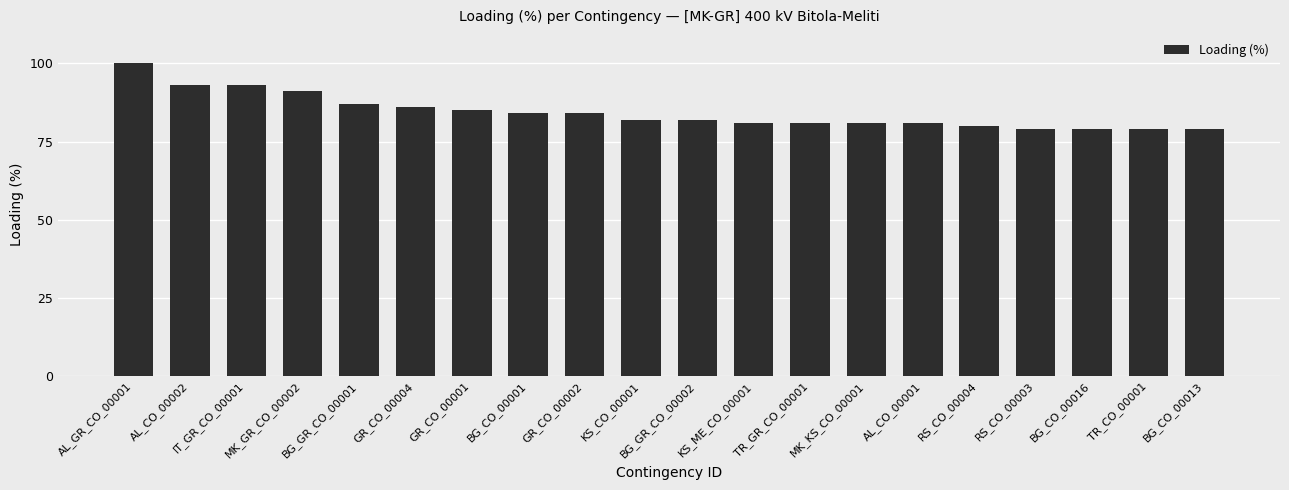

What is the sum of all values?

1687